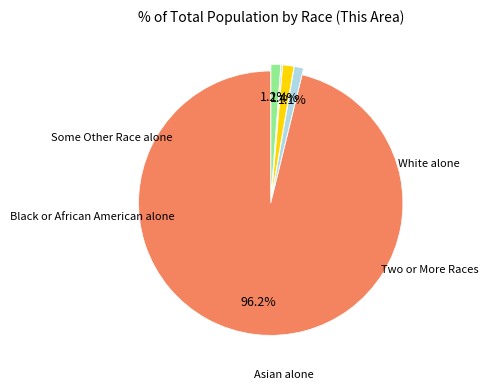

Does any single category account for the majority?

Yes